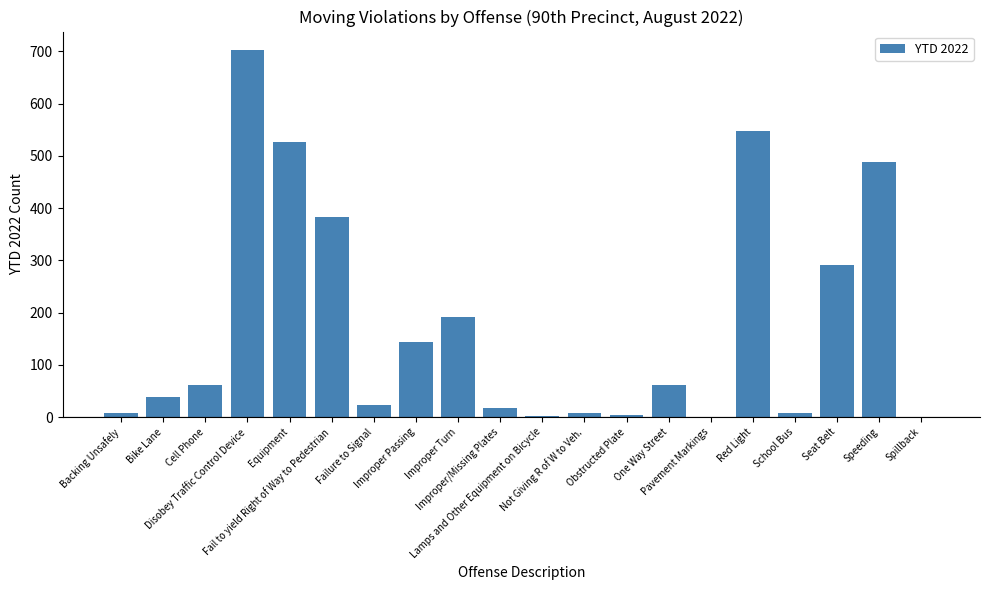

What is the change in value from Bike Lane to Improper/Missing Plates?

-22